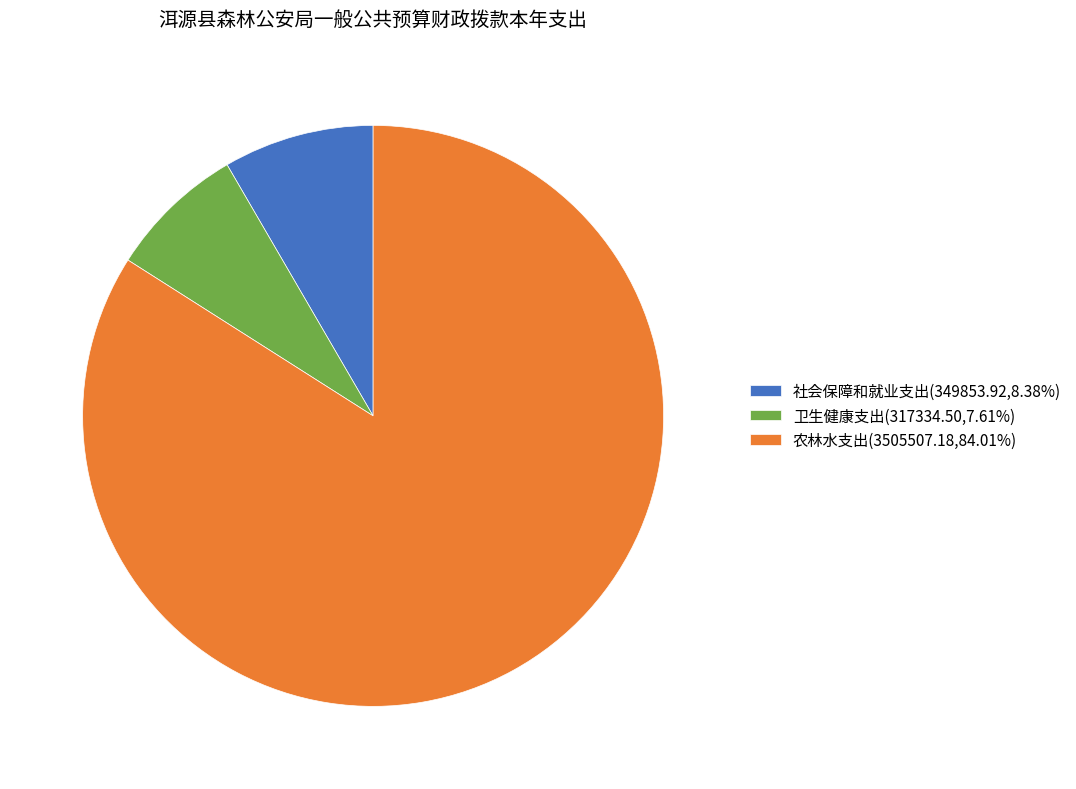

Is the sum of 社会保障和就业支出(349853.92,8.38%) and 卫生健康支出(317334.50,7.61%) greater than half?

No